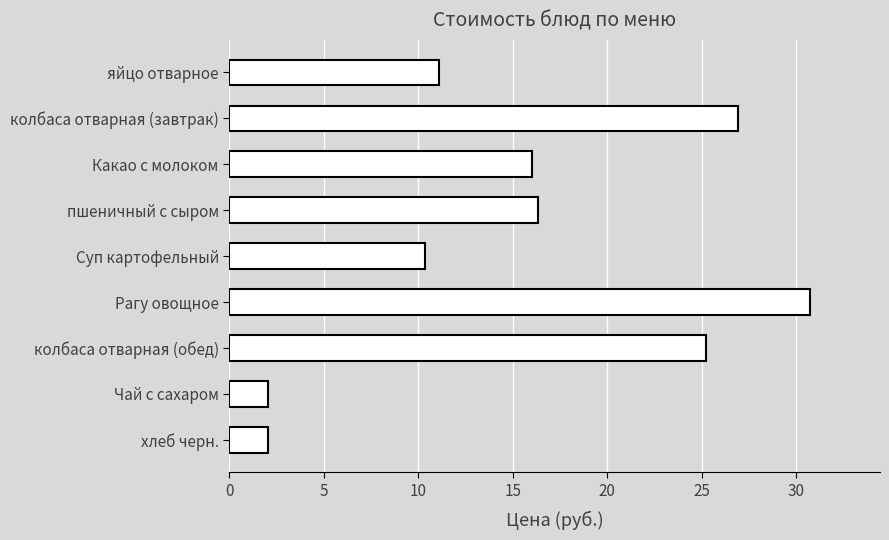

What is the label of the 2nd bar from the bottom?

Чай с сахаром